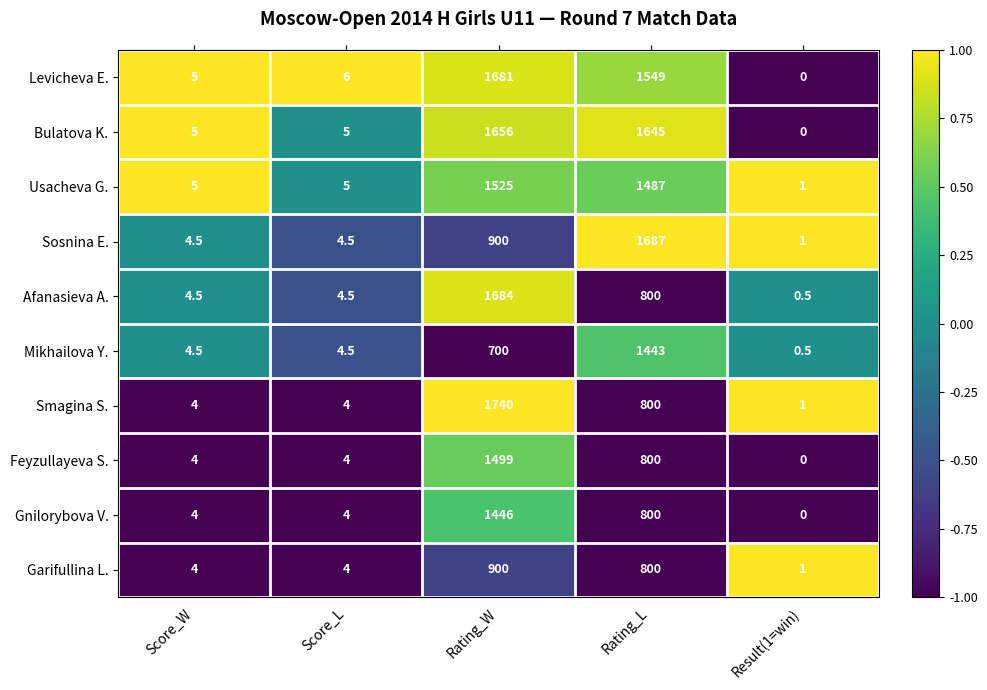

Which series changed the most between Score_L and Rating_L?

Sosnina E.